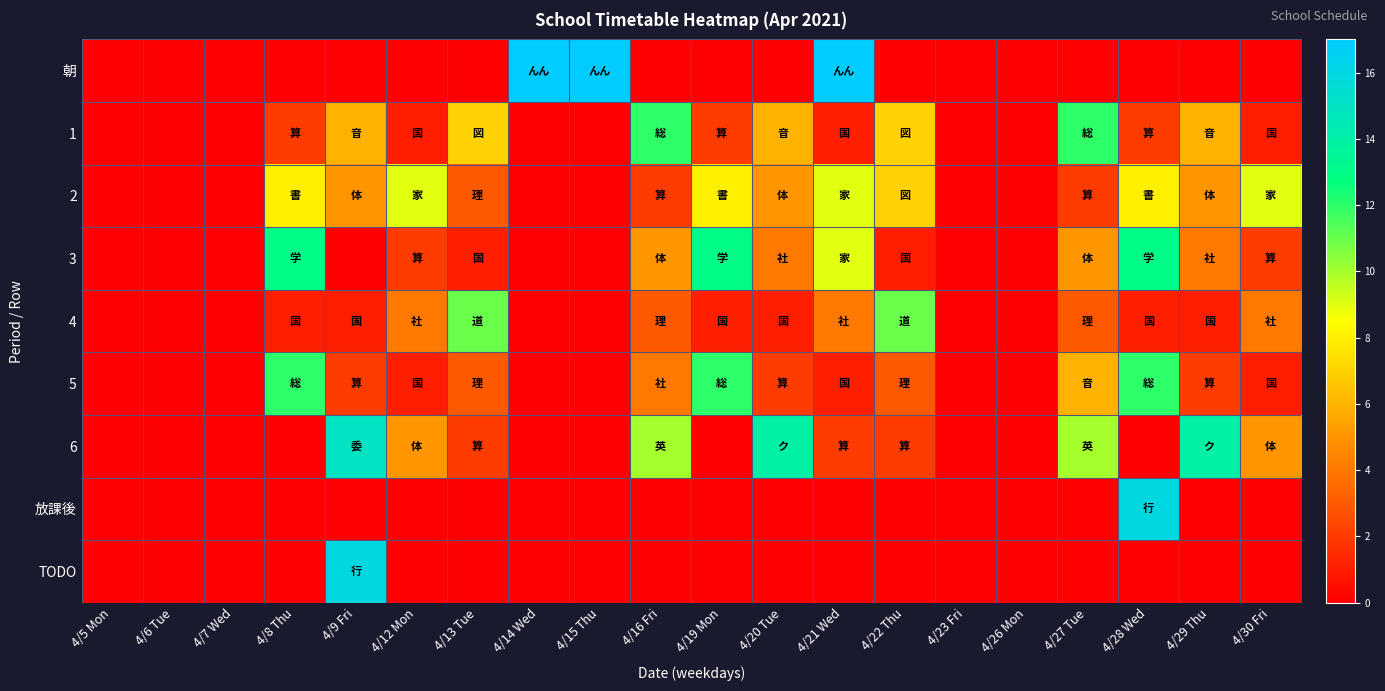

List the series in order of their peak value, highest first.

朝, 放課後, TODO, 6, 3, 1, 5, 4, 2